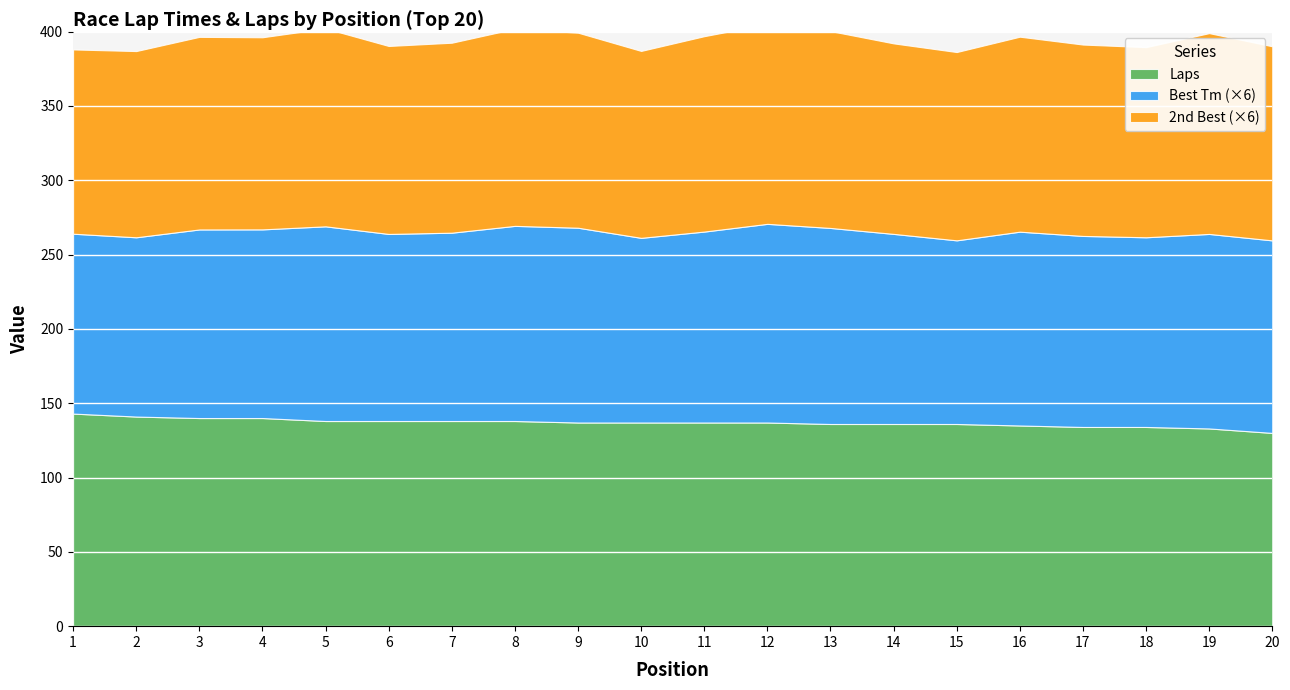

Which series has the largest total across all categories?

Laps